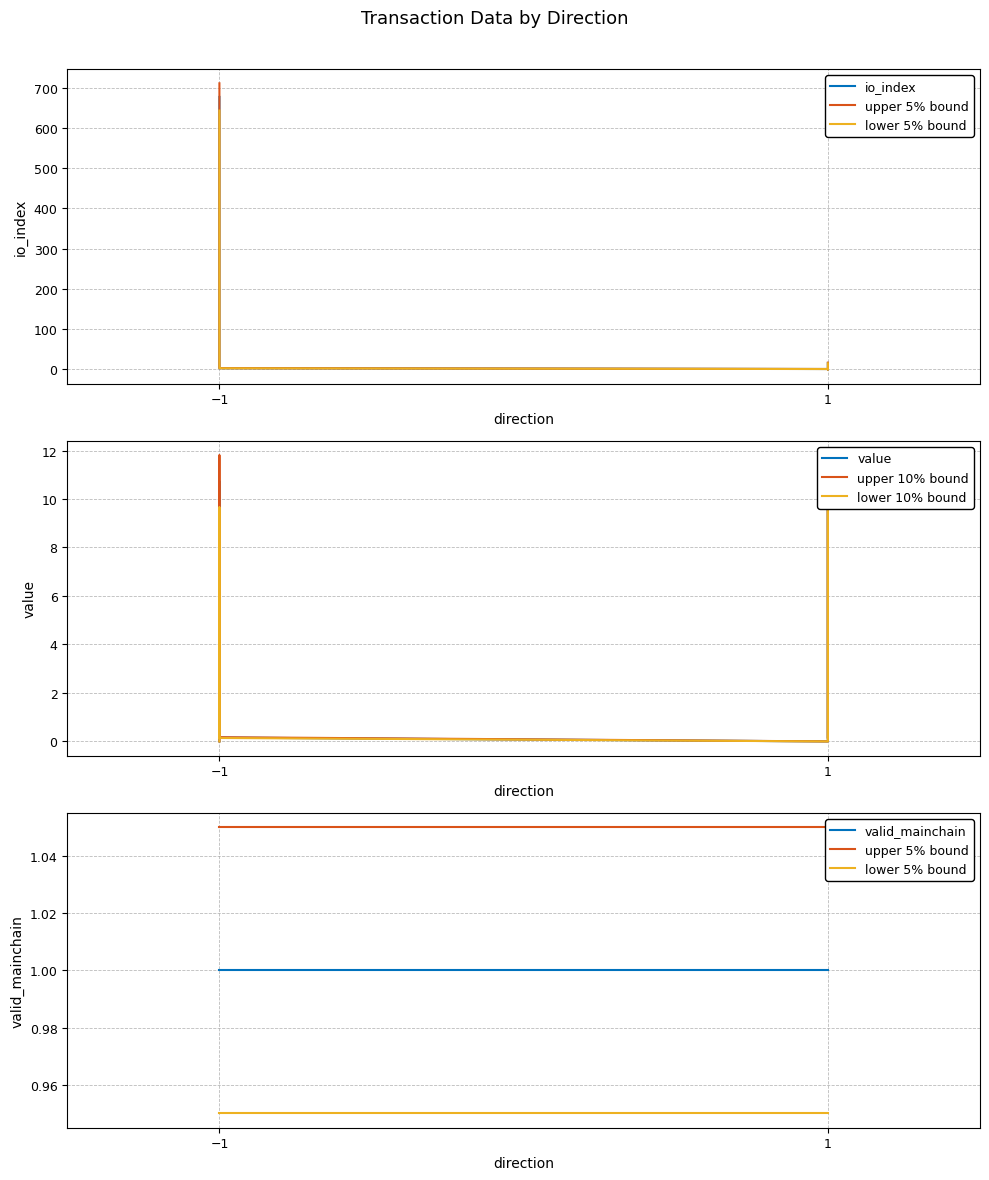

How many intersections are there between value and io_index?

4